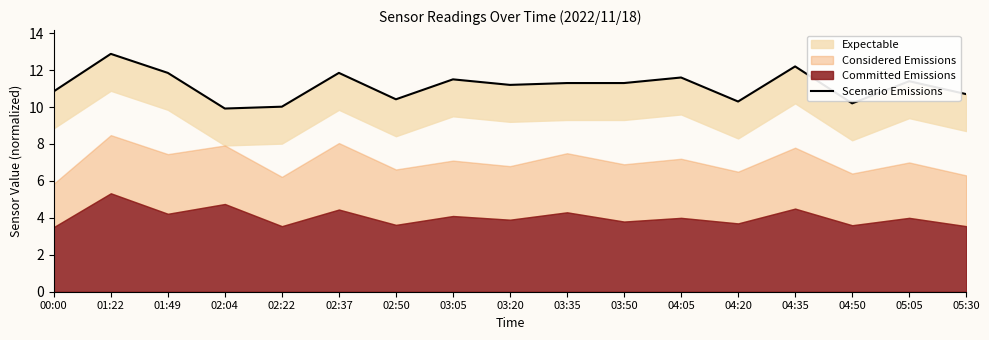

How many values exceed 11?

10